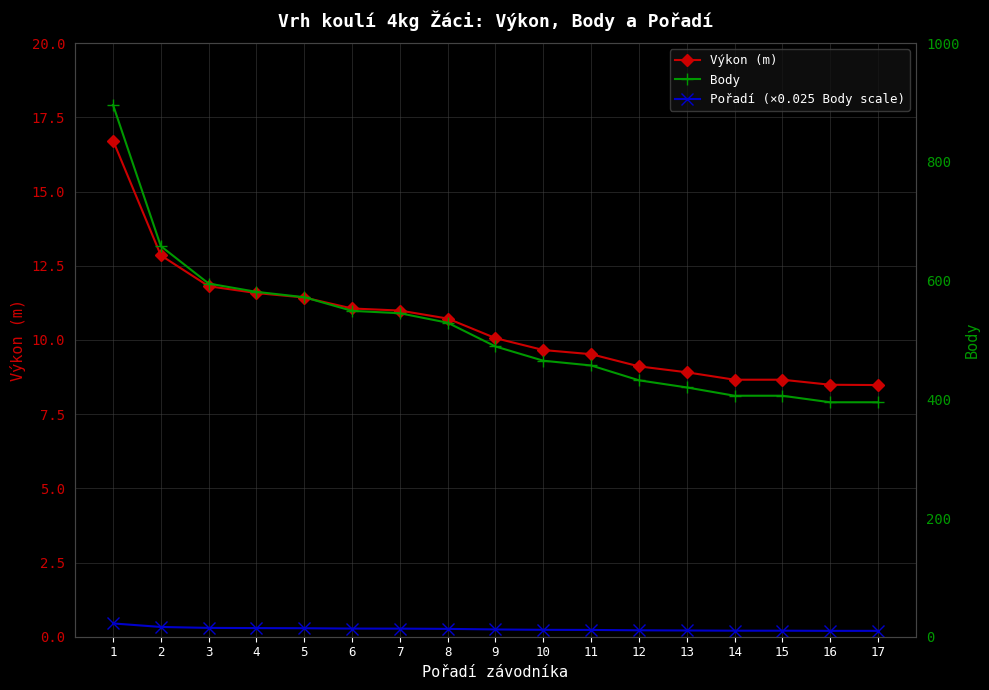

How many distinct data groups are displayed?

3